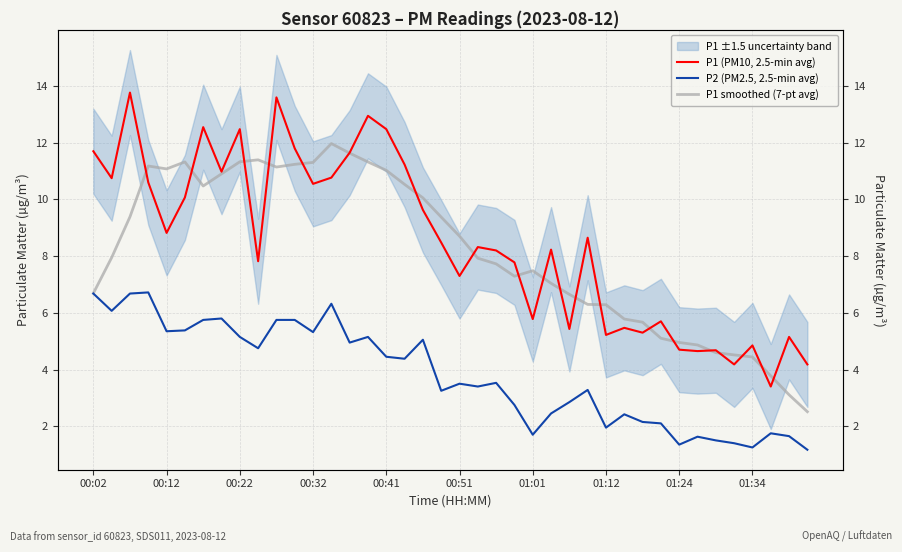

What is the smallest value displayed?

1.2